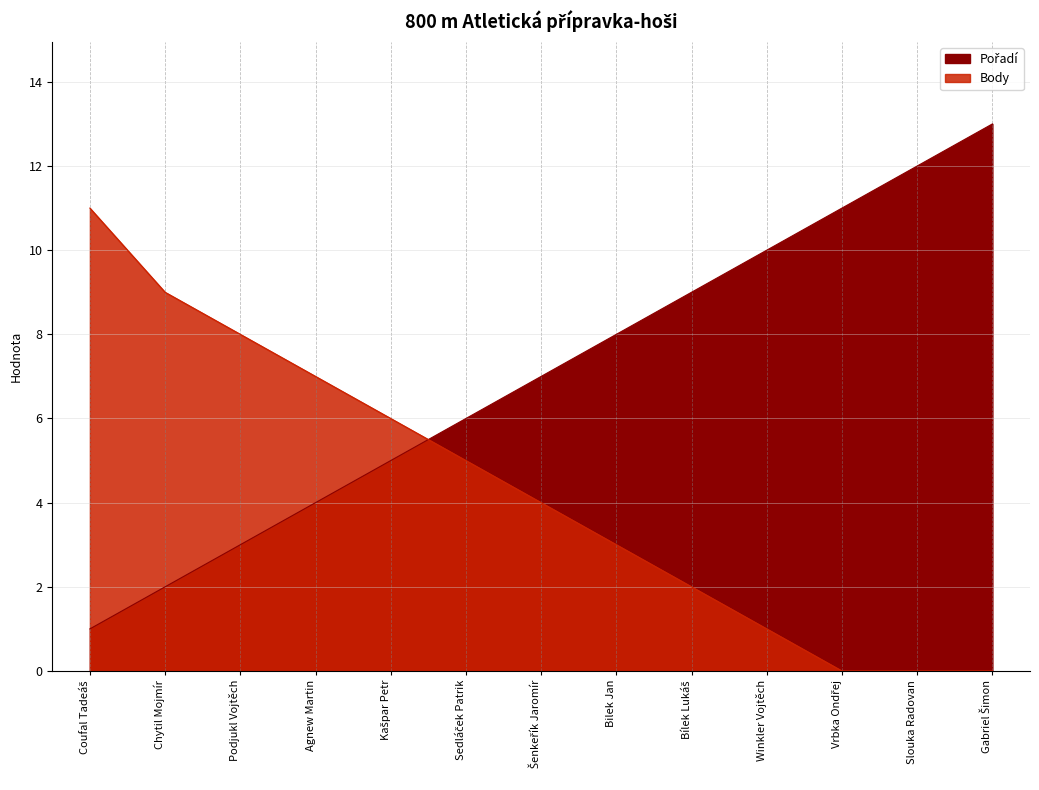

What is the average value of the Body series?

4